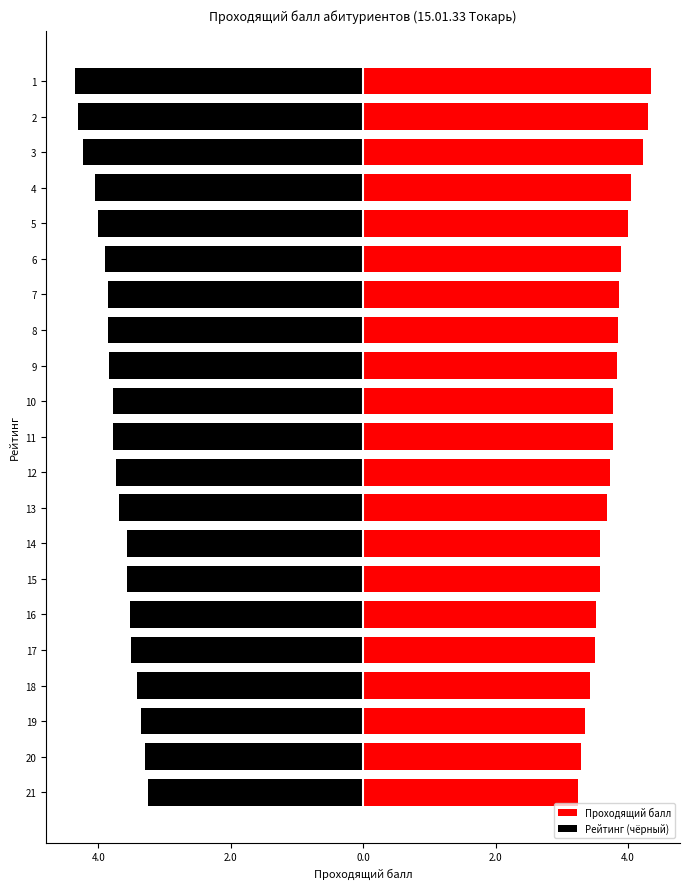

What is the ratio of the value at 4 to the value at 10?

1.1